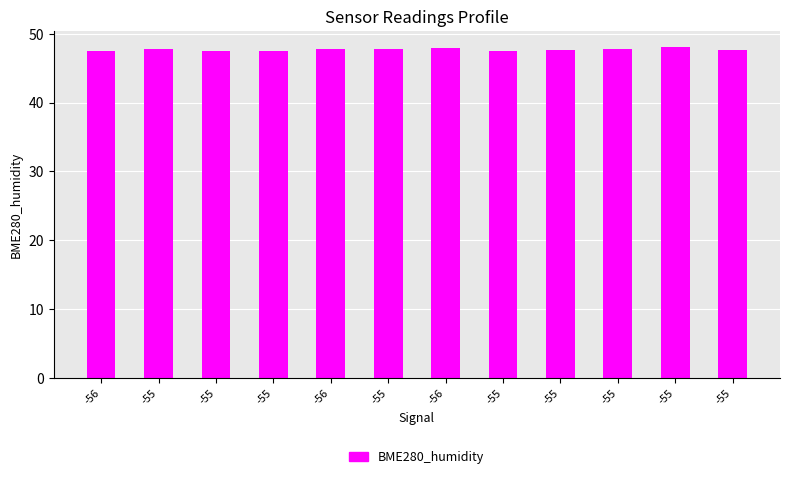

What is the label of the 3rd bar from the left?

-55